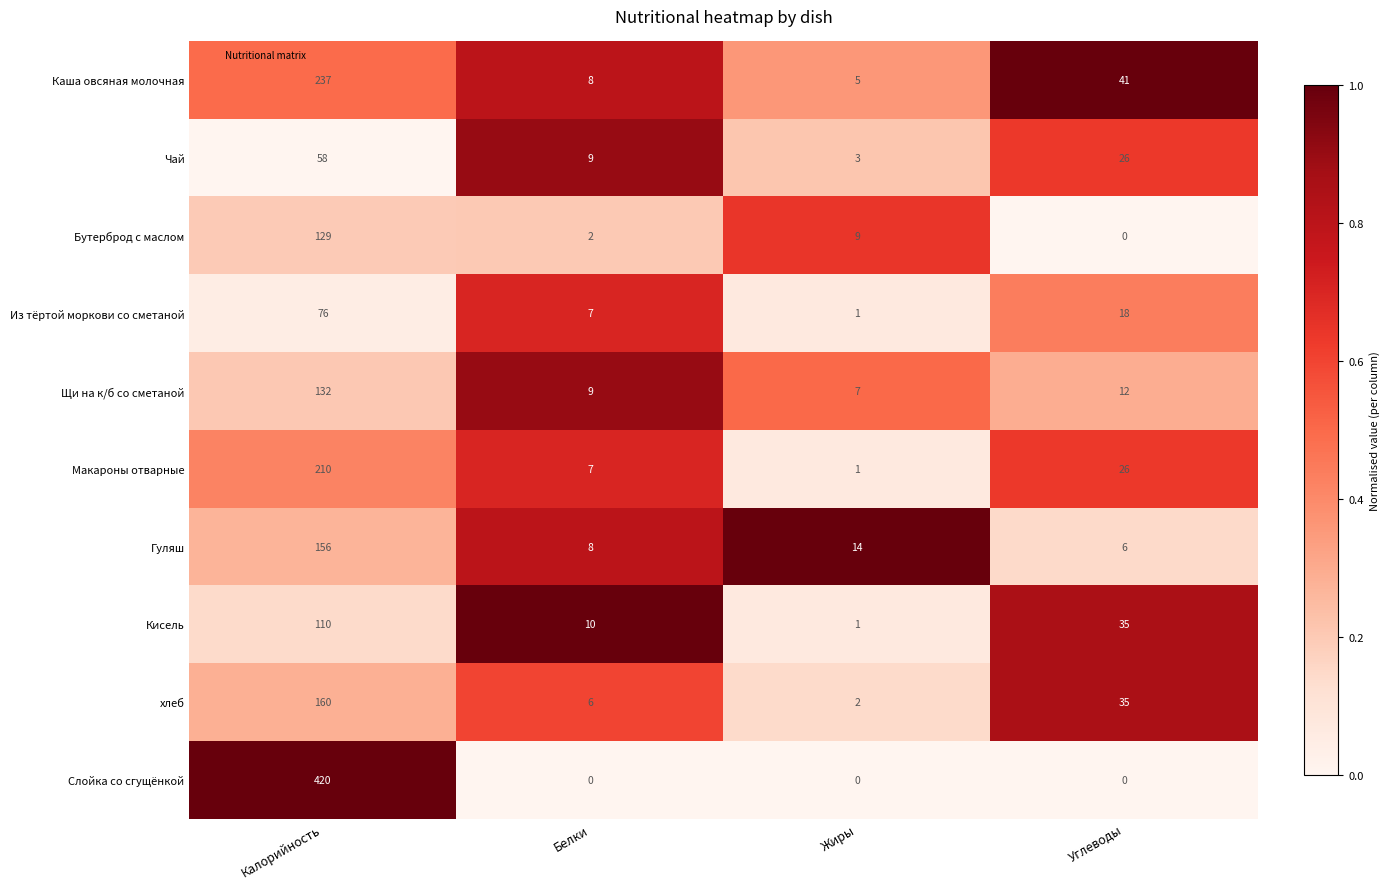

Which category has the highest value across all series?

Калорийность